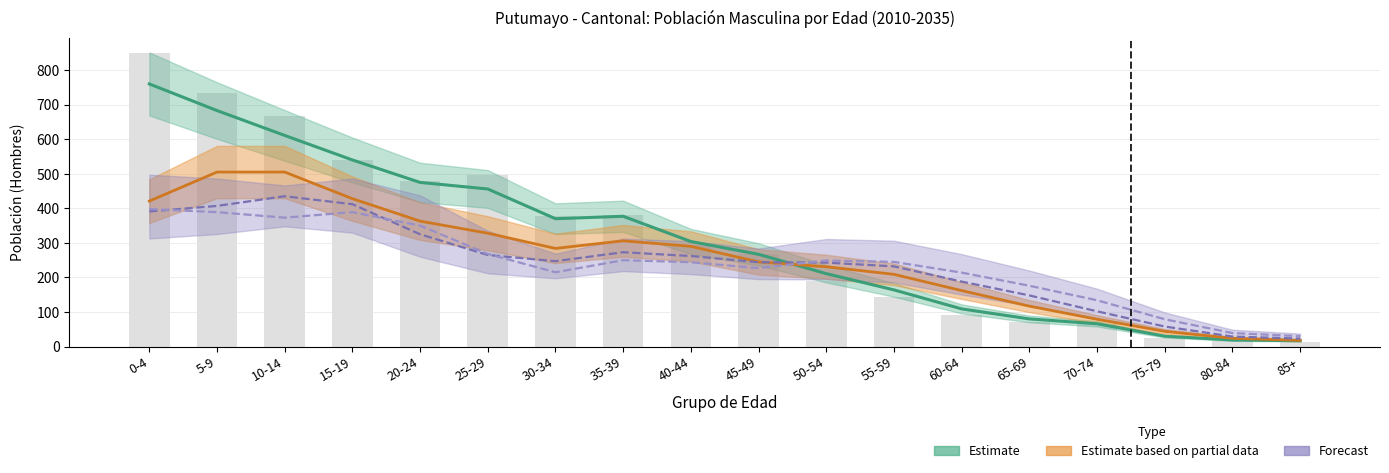

What is the label of the 12th bar from the left?

55-59